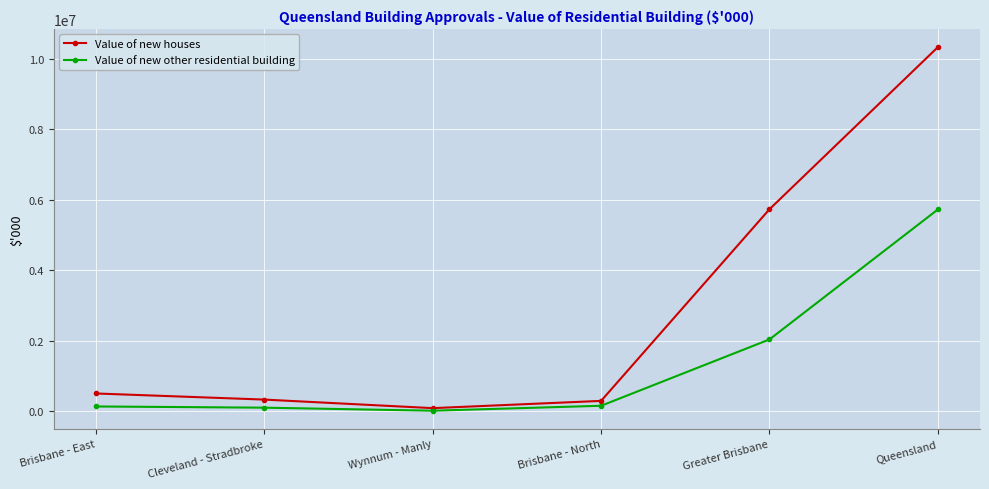

Which category has the highest value across all series?

Queensland